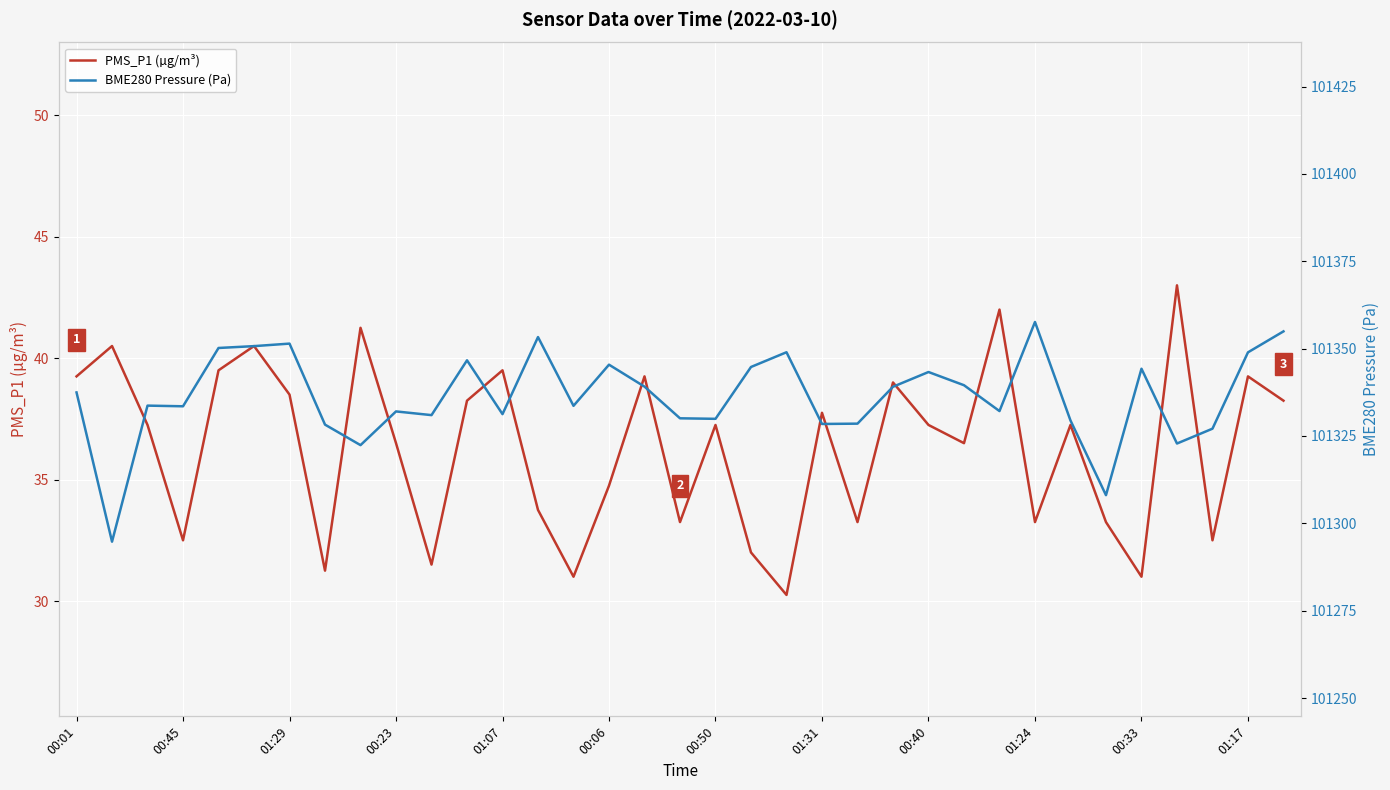

Rank the series at 19 from lowest to highest value.

PMS_P1 (µg/m³), BME280 Pressure (Pa)